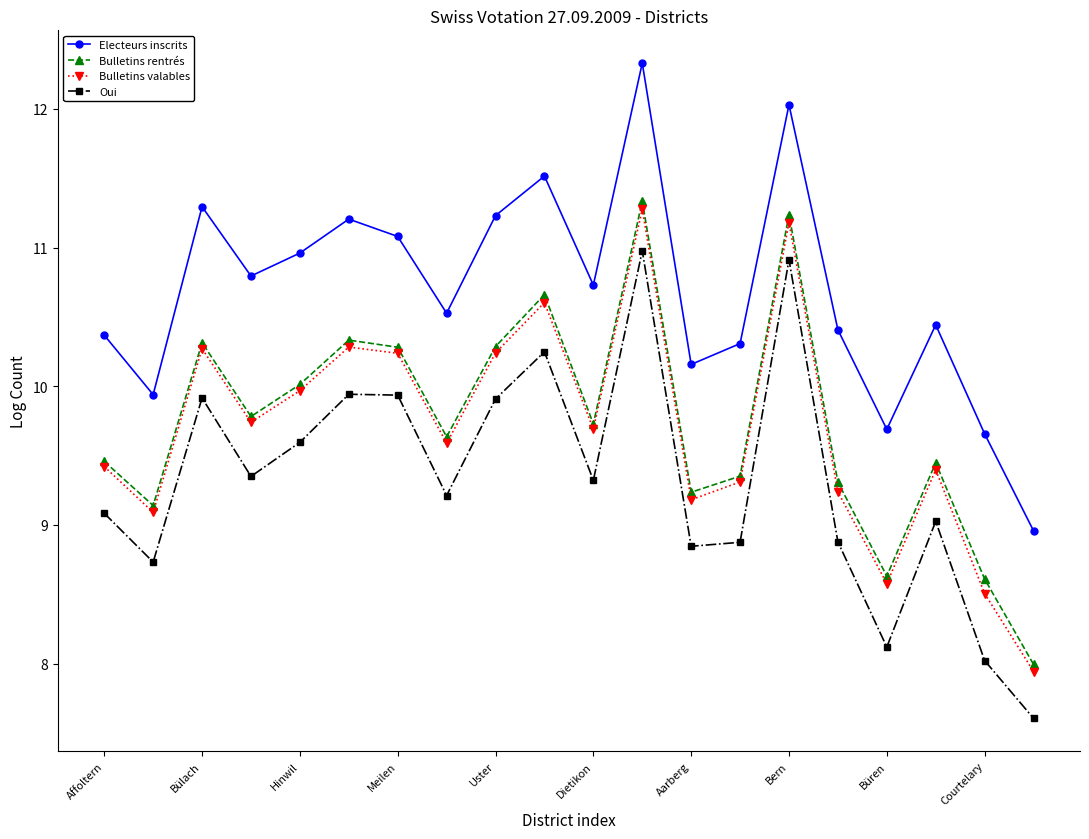

What is the lowest value of the Bulletins rentrés series?

8.0